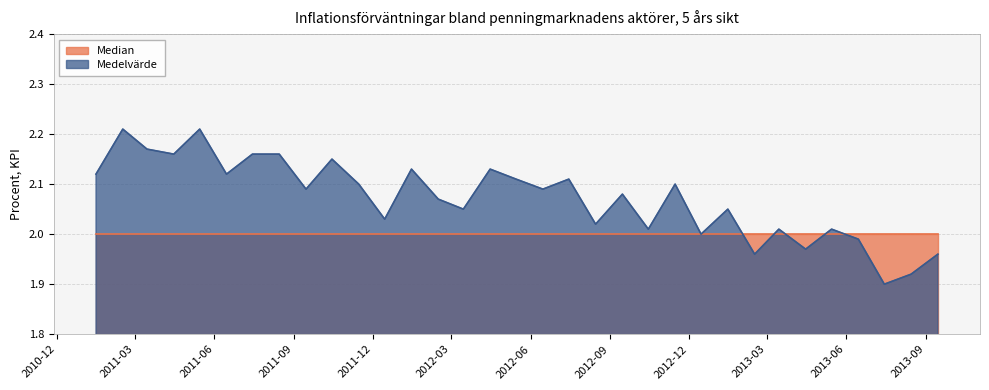

The value at 2013-05-15 is 2.0. True or false?

True